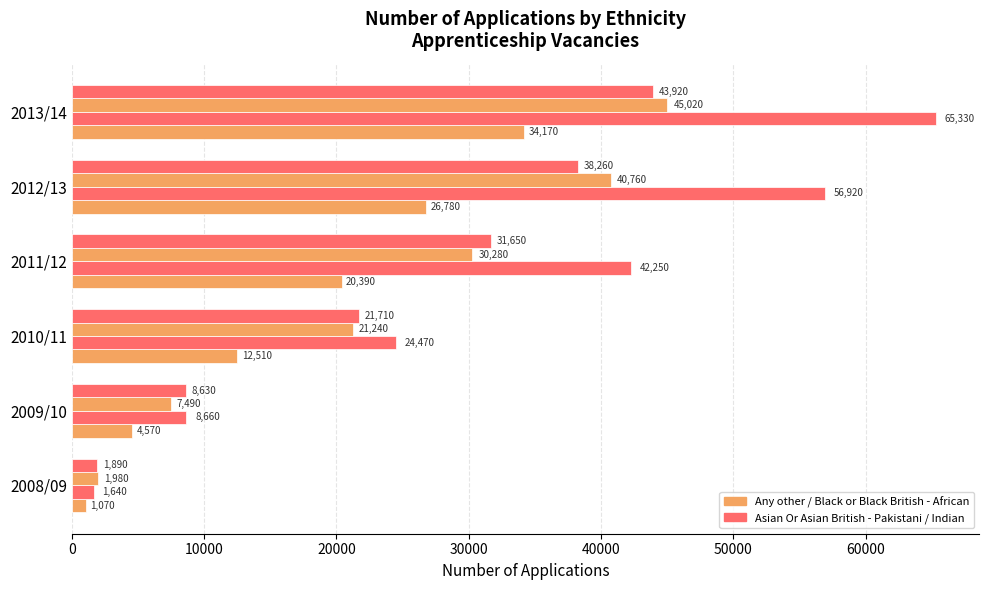

What is the value of the Asian Or Asian British - Pakistani bar at the 5th from the left?

56920